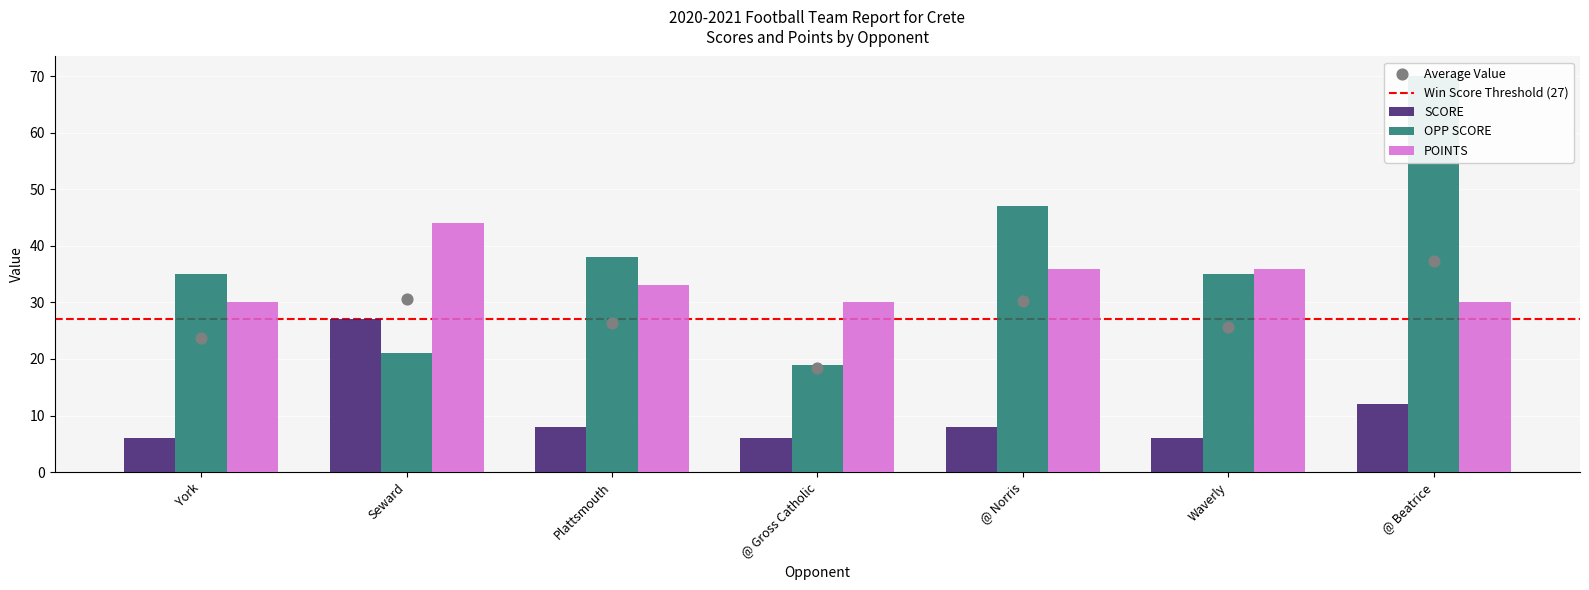

Which series contains the lowest Y value?

SCORE